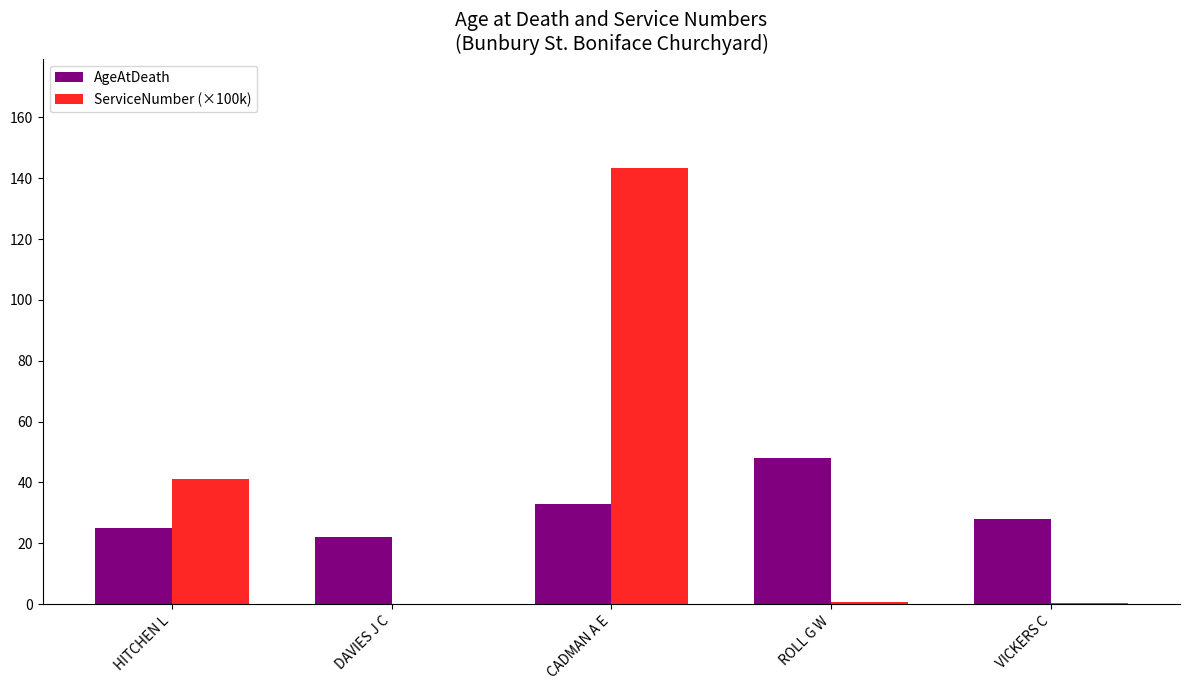

Between ROLL G W and VICKERS C, which series saw the biggest shift?

AgeAtDeath